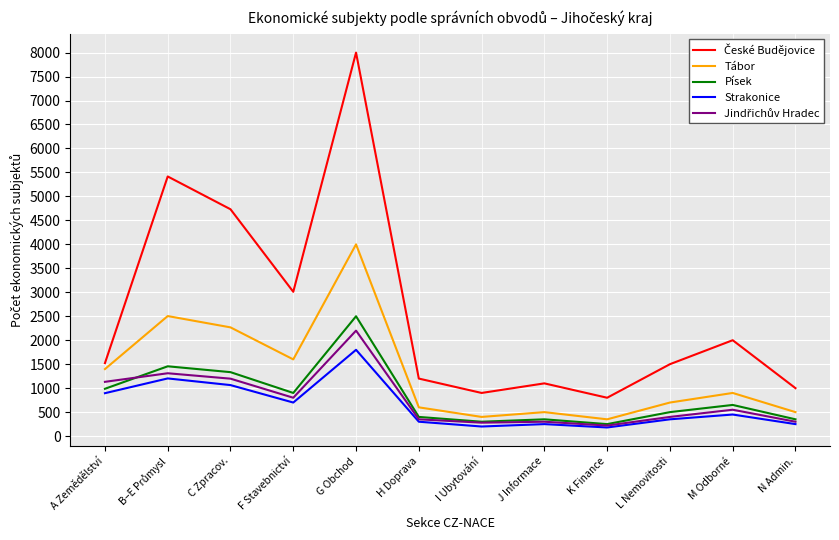

How many lines are shown in the chart?

5